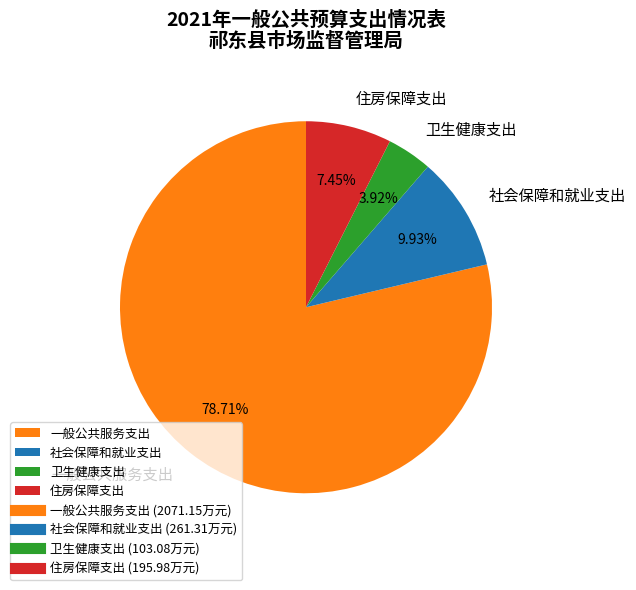

Rank the categories by value from lowest to highest.

卫生健康支出, 住房保障支出, 社会保障和就业支出, 一般公共服务支出